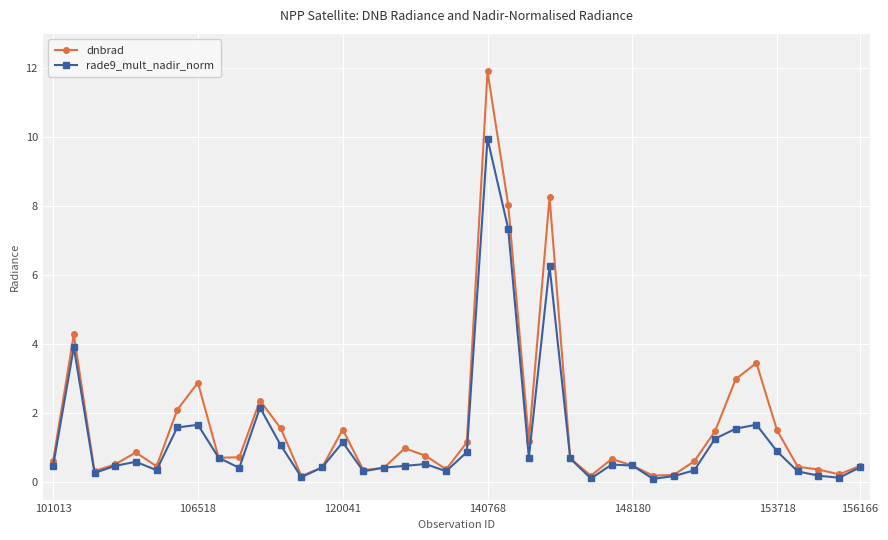

How many data points does each series have?

40